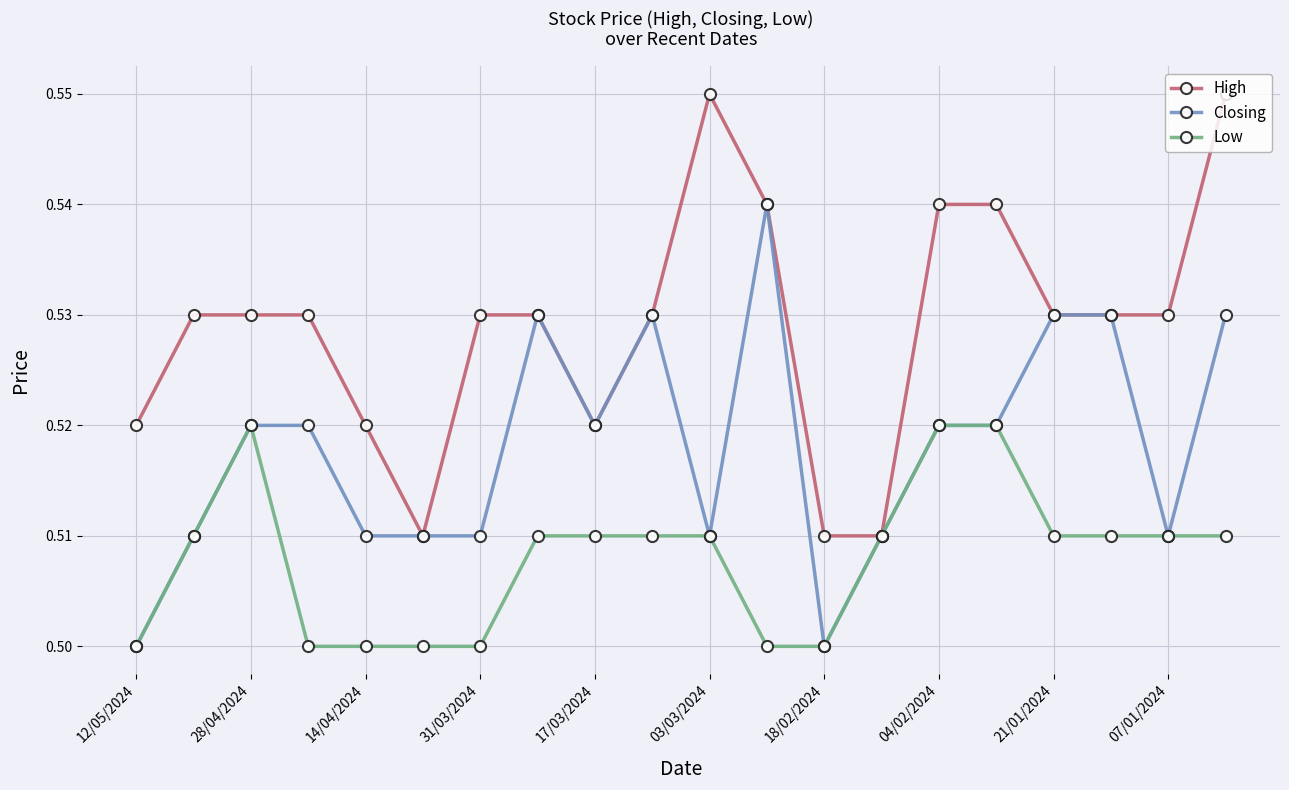

True or false: Closing has more than 1 interior local peaks.

True